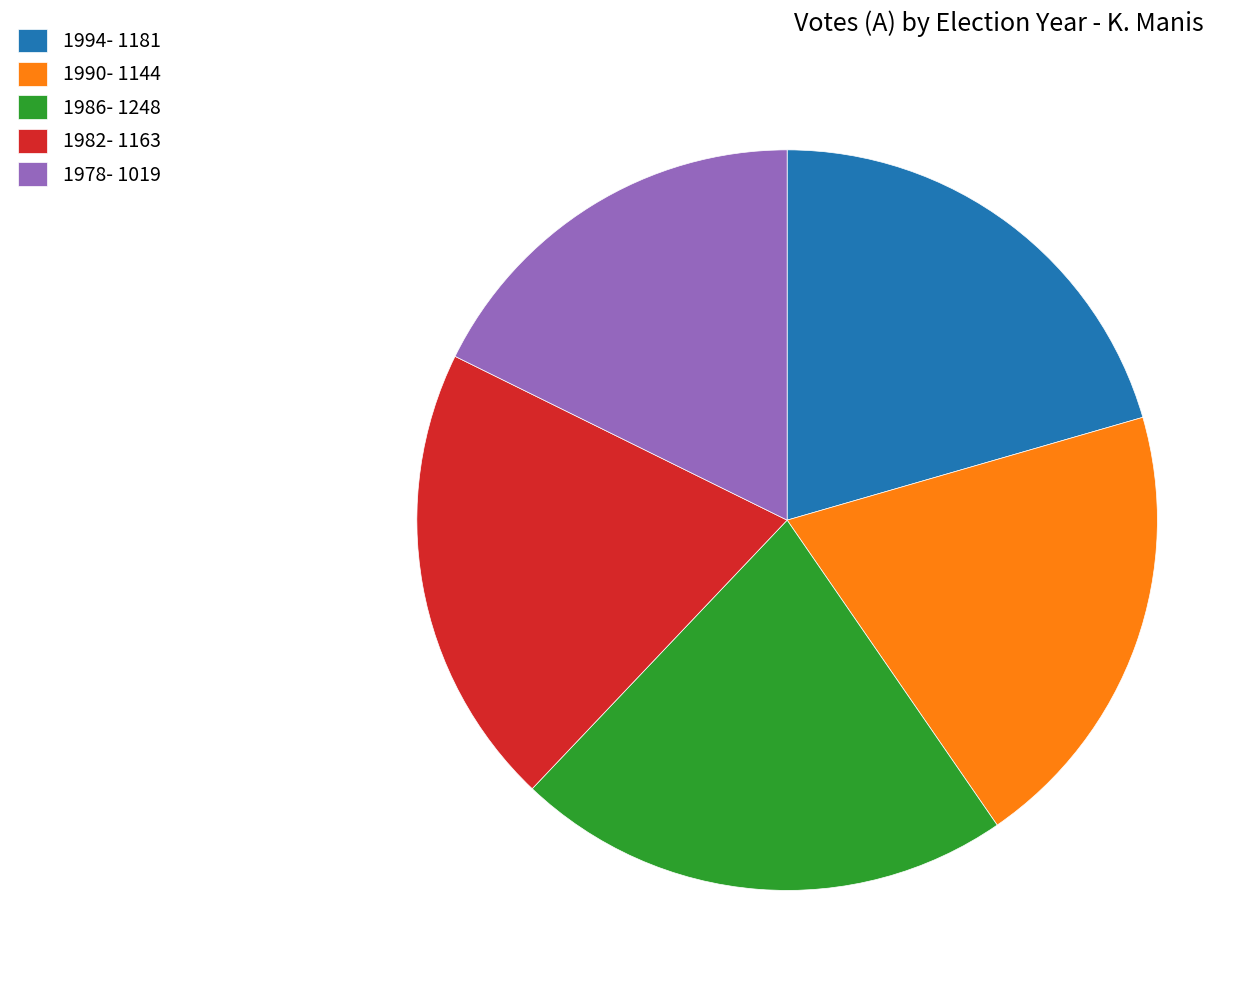

True or false: 1978 accounts for 18% of the total.

True